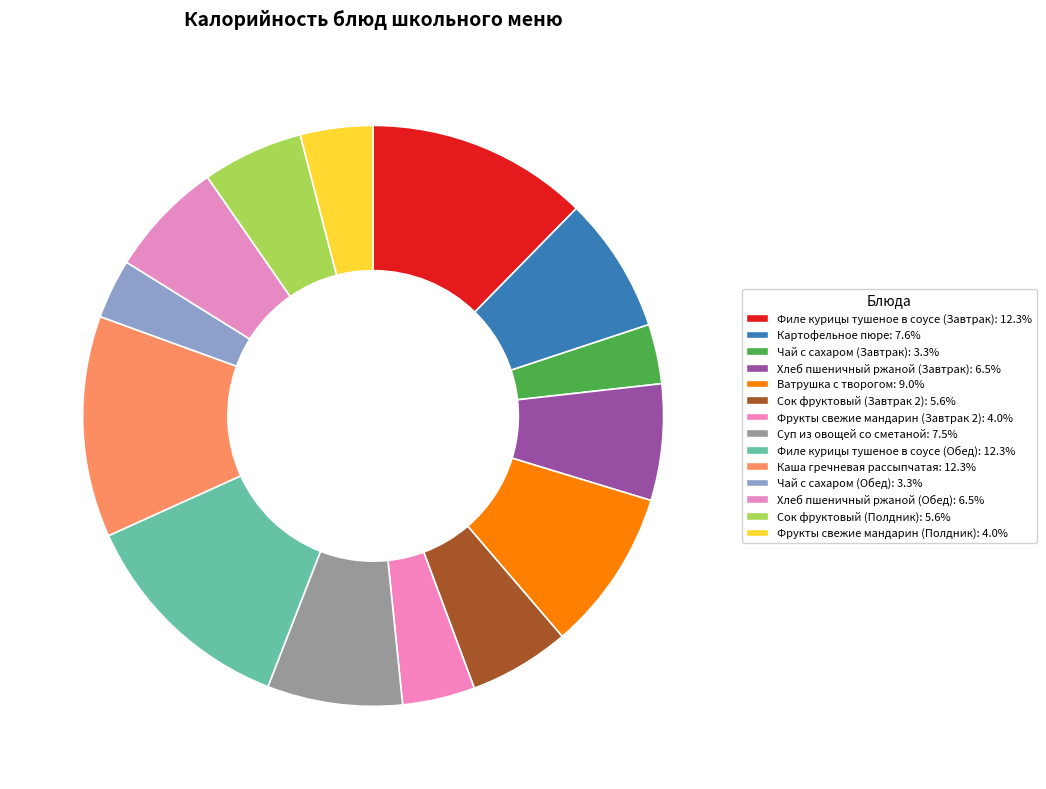

To the nearest percent, what is the average slice percentage?

7%